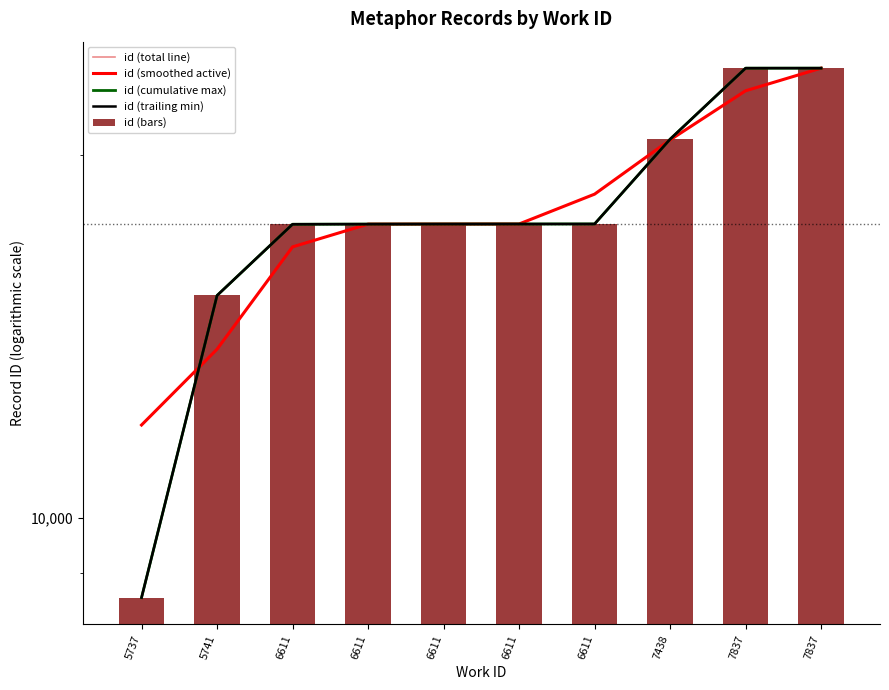

What is the approximate value of id (bars) at 6611?

17538.0